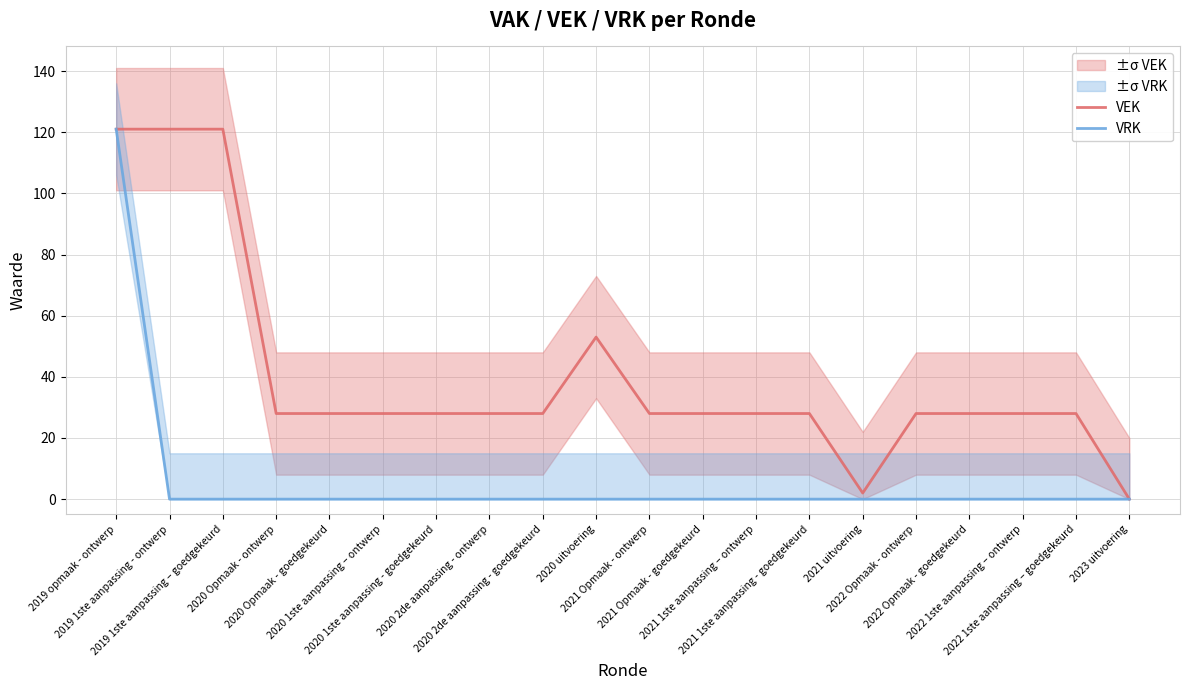

Reading right to left, transcribe all the data shown in this chart.

VEK: 0	28	28	28	28	2	28	28	28	28	53	28	28	28	28	28	28	121	121	121
VRK: 0	0	0	0	0	0	0	0	0	0	0	0	0	0	0	0	0	0	0	121